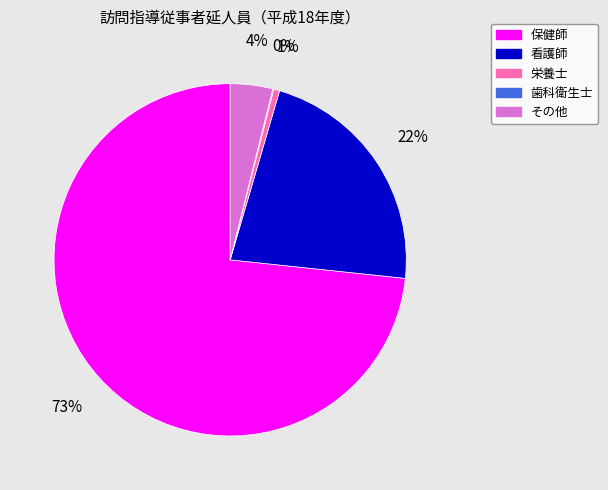

To the nearest percent, what is the difference between the largest and smallest slice percentages?

73%